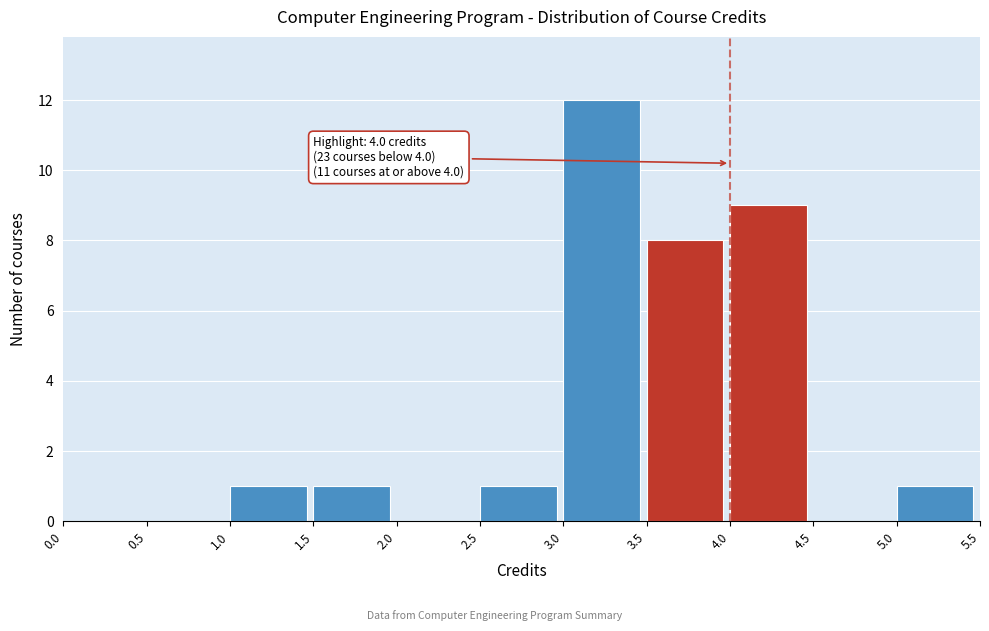

Which range on the x-axis has the tallest bar?

3.0 to 3.5